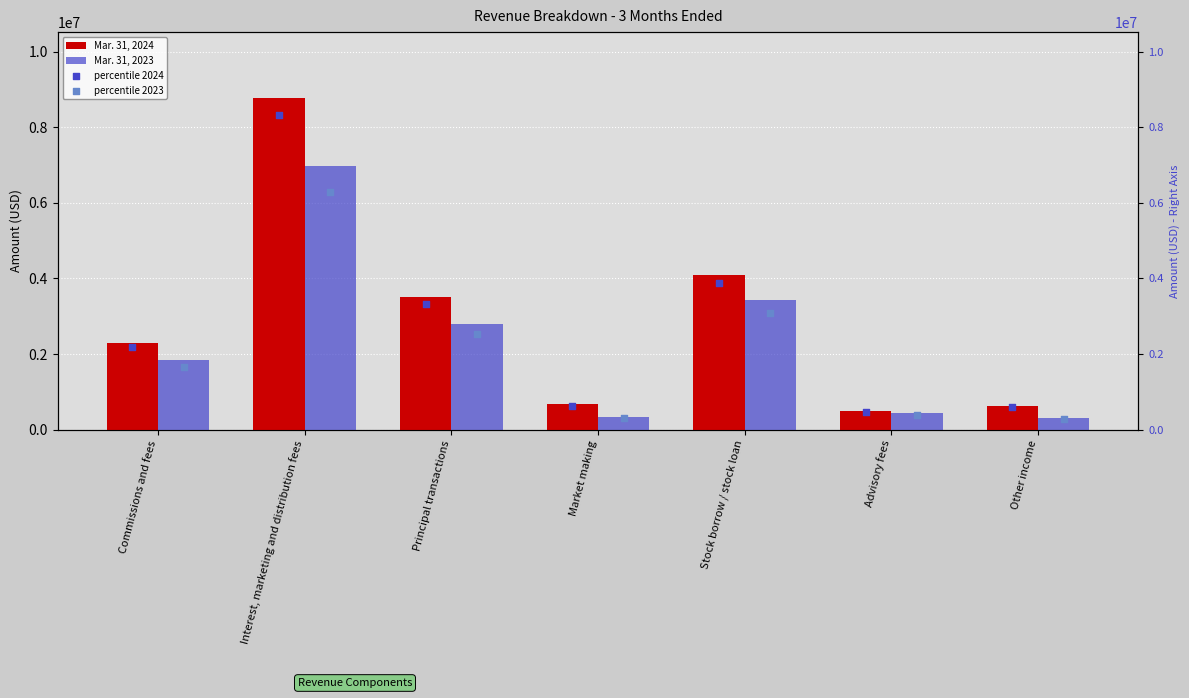

The value of Mar. 31, 2024 at Stock borrow / stock loan is 4098000. True or false?

True